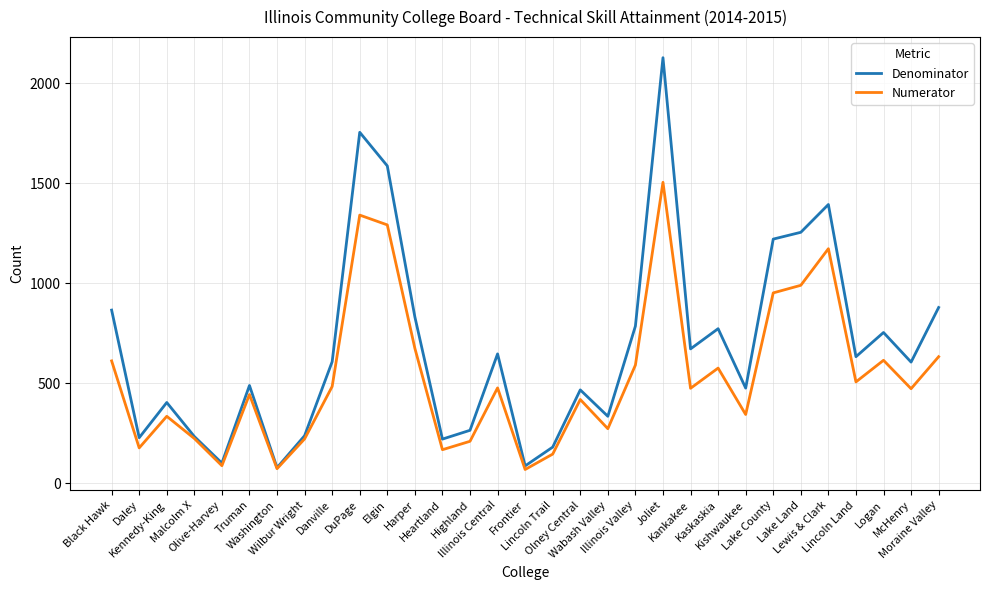

List the series in order of their overall mean, highest first.

Denominator, Numerator